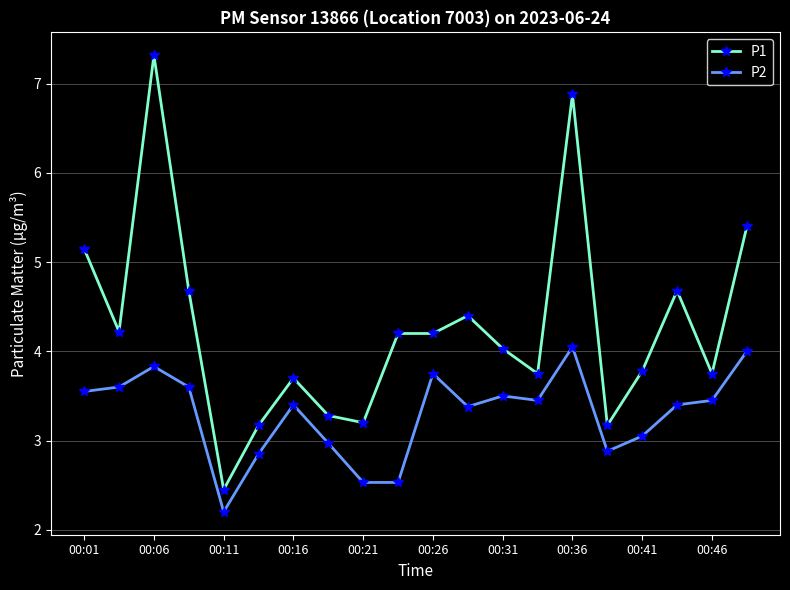

What is the value of the P2 point at the 18th from the left?

3.4